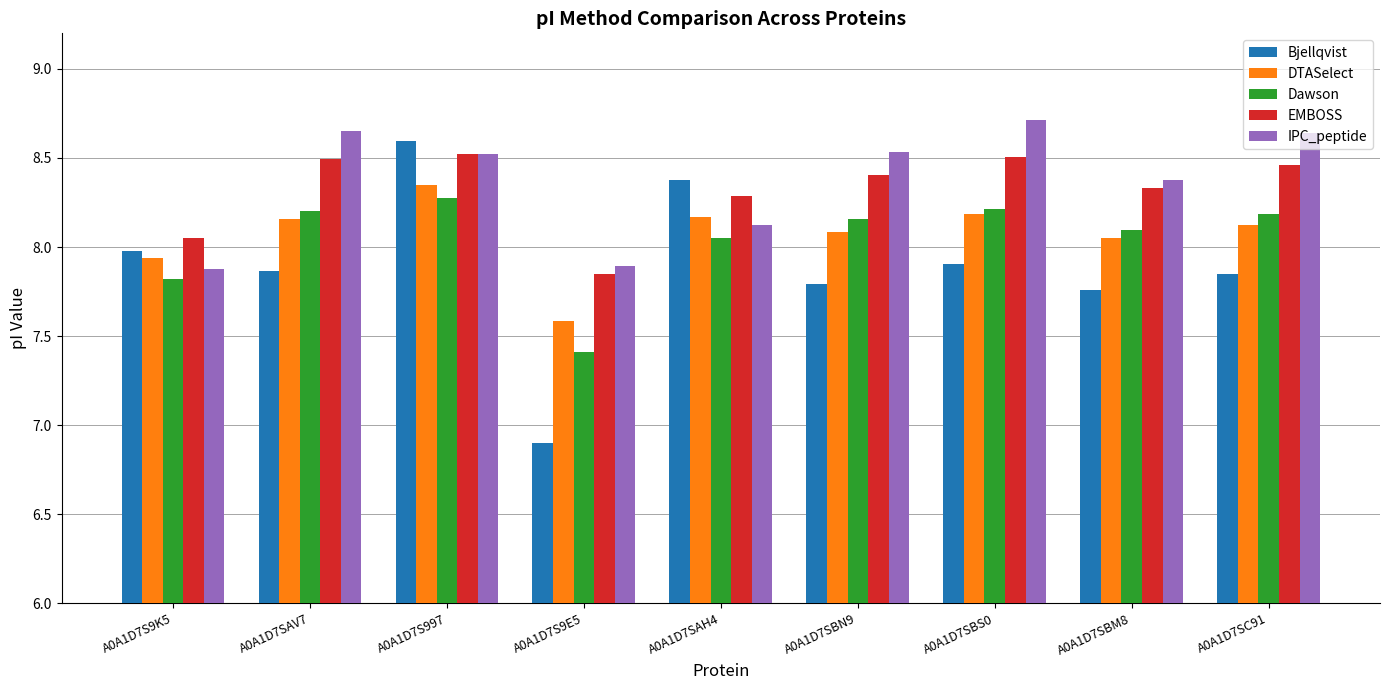

Are the bars grouped side by side (vs. stacked)?

Yes